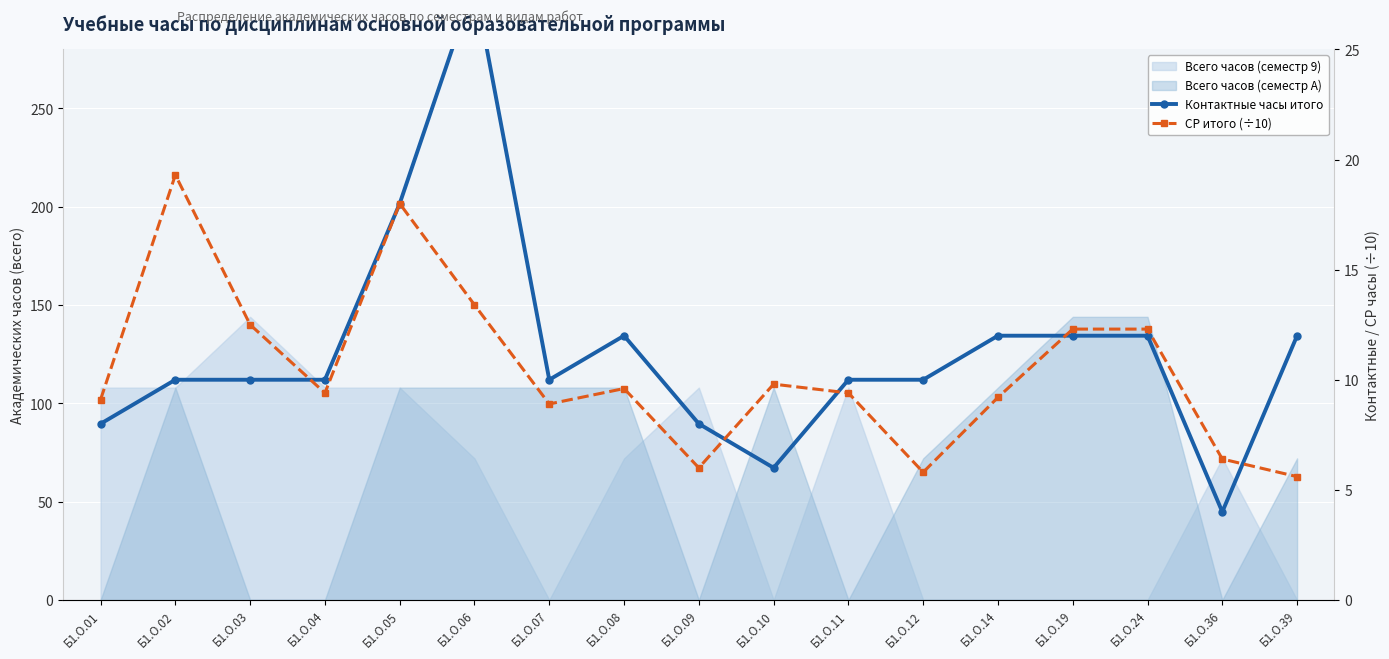

At which category does СР итого (÷10) reach its first local peak?

Б1.О.02